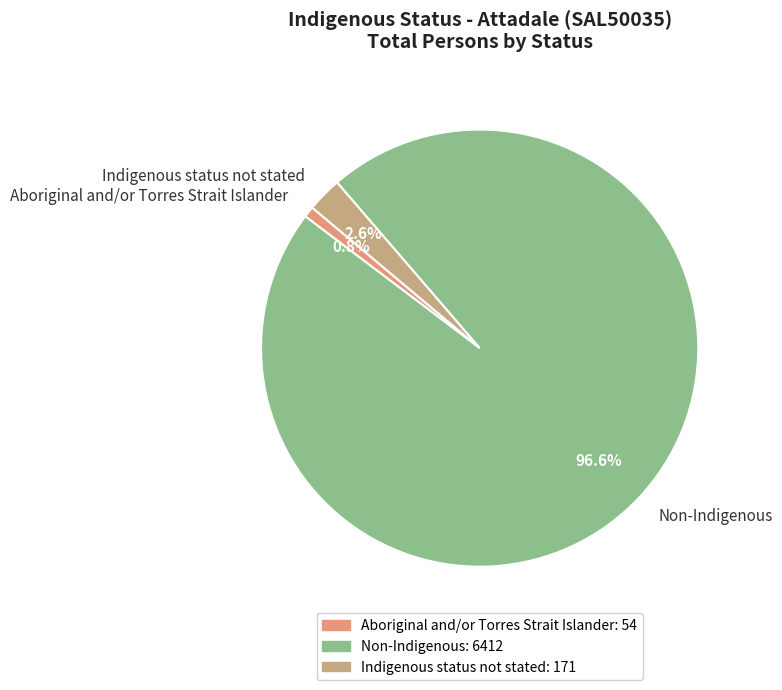

Which category has the biggest portion of the pie?

Non-Indigenous